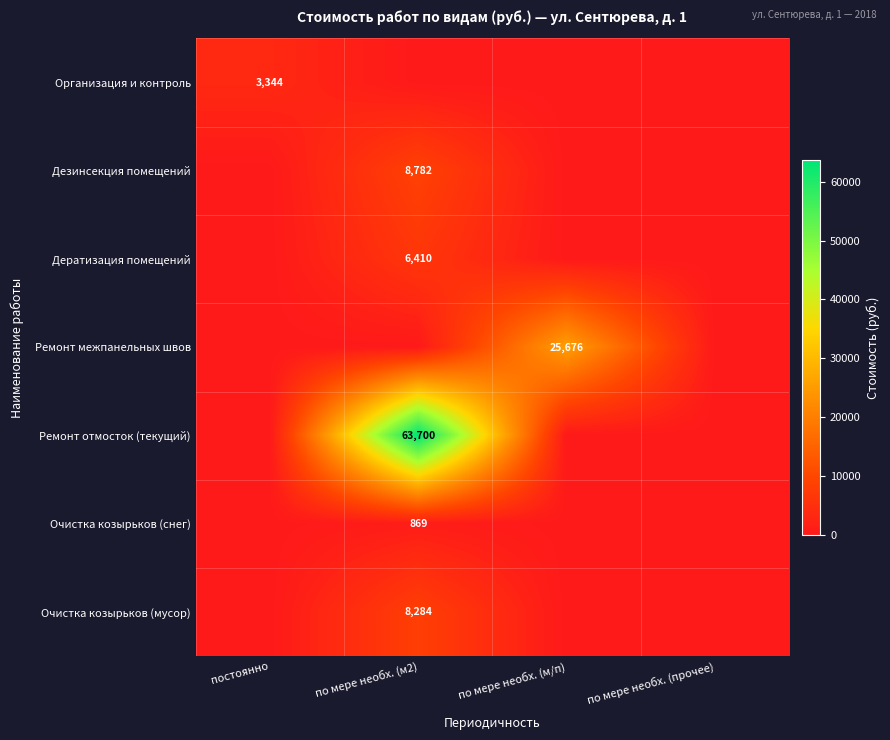

At how many categories does at least one series exceed 6586?

2